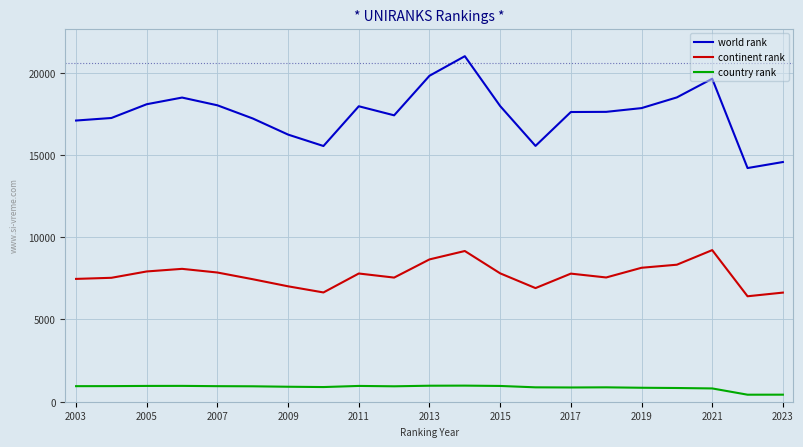

Does the chart display data point markers on the line(s)?

No